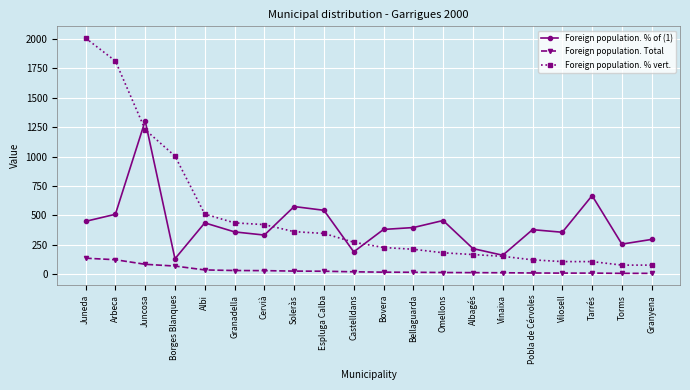

What position from the left is Vinaixa?

15